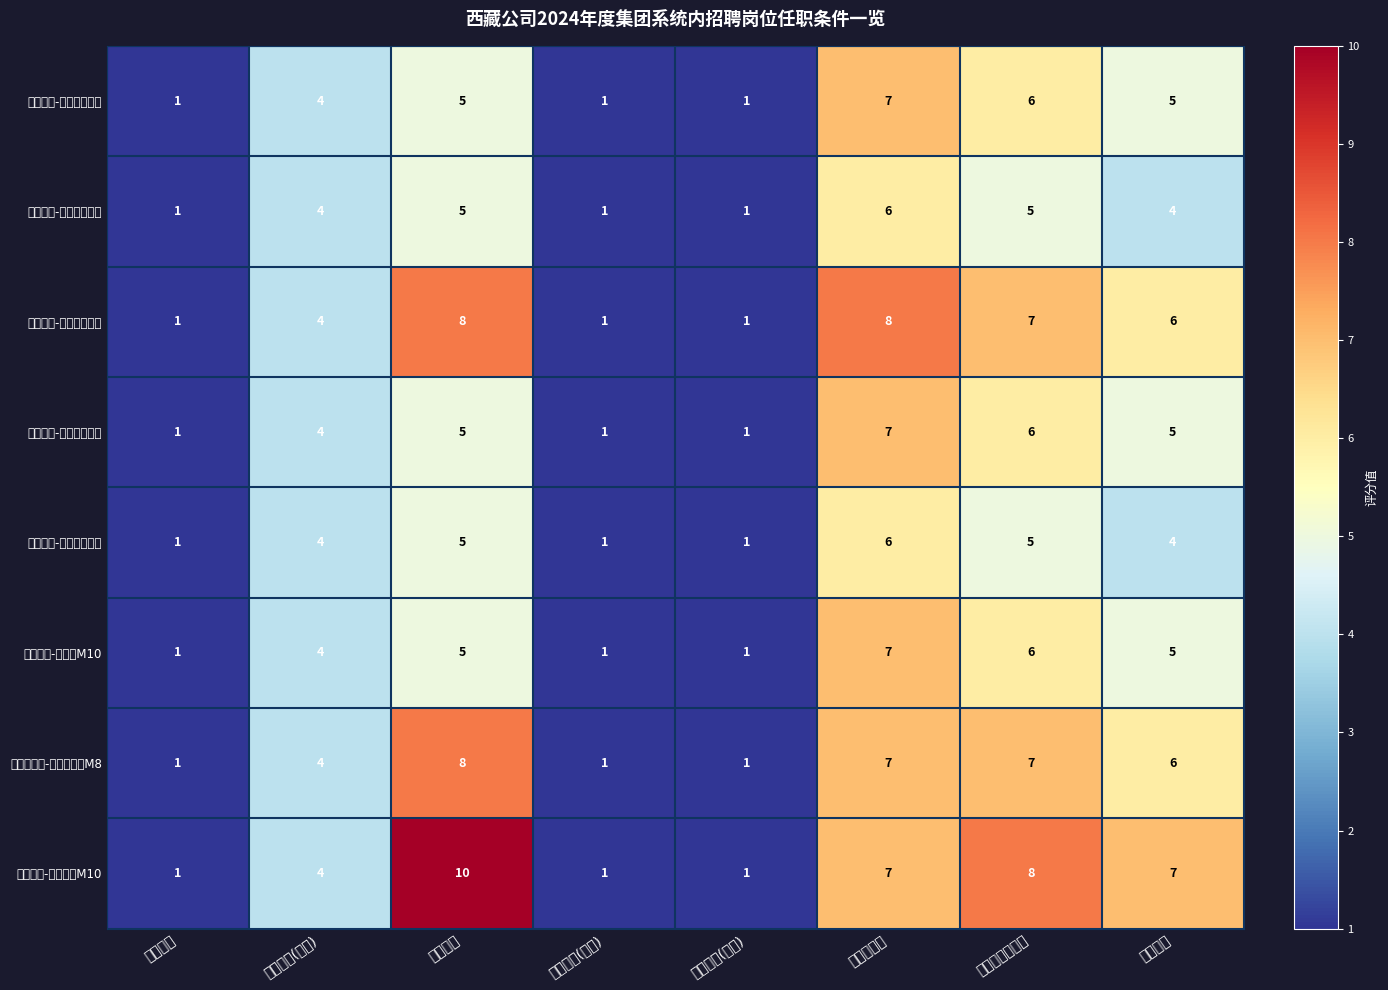

Which series has the largest total across all categories?

加查冷达-副总经理M10